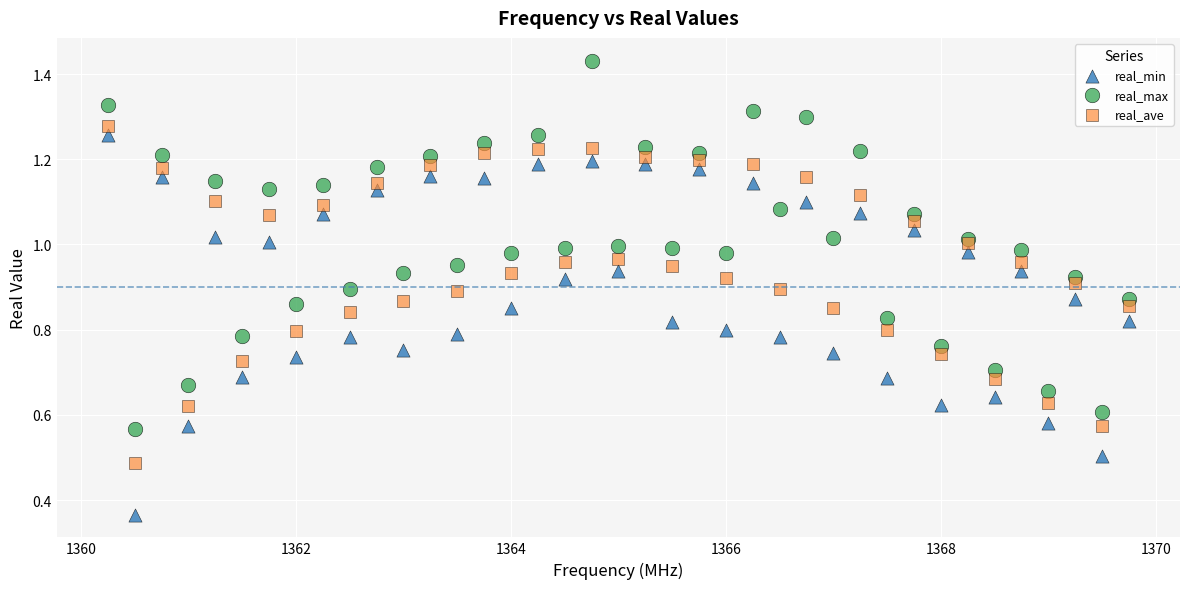

What are all the series names shown in the legend?

real_min, real_max, real_ave